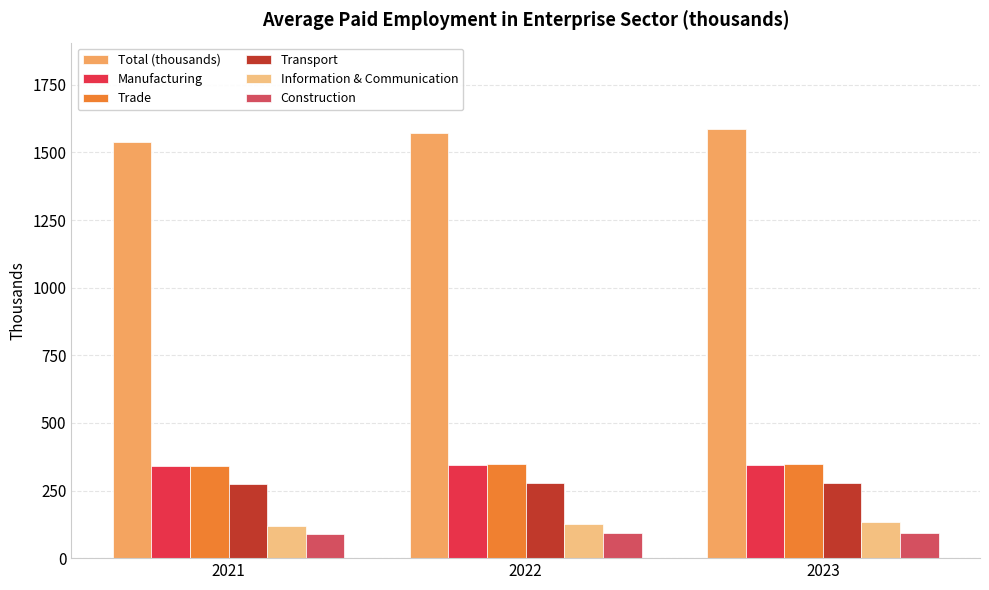

What is the total value across all series at 2021?

2698.7